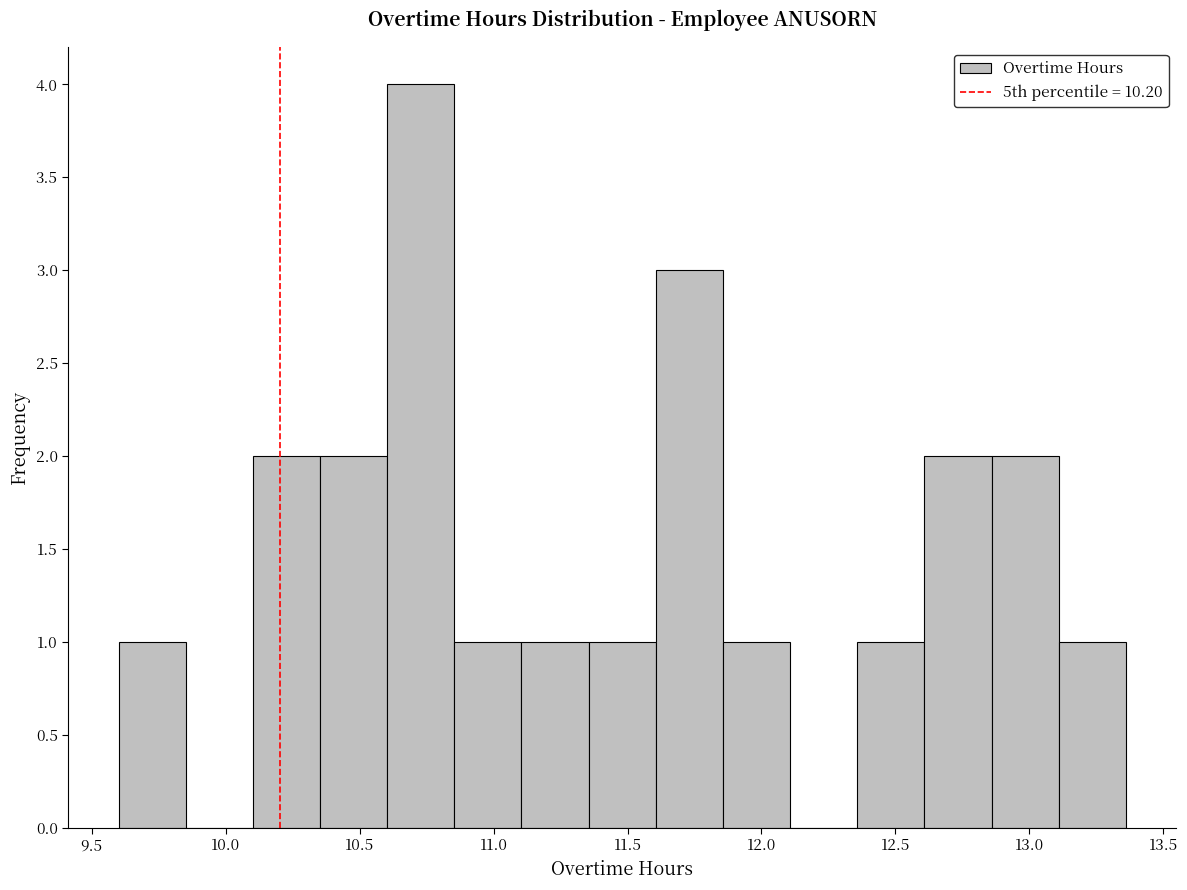

Which range on the x-axis has the tallest bar?

10.60 to 10.85